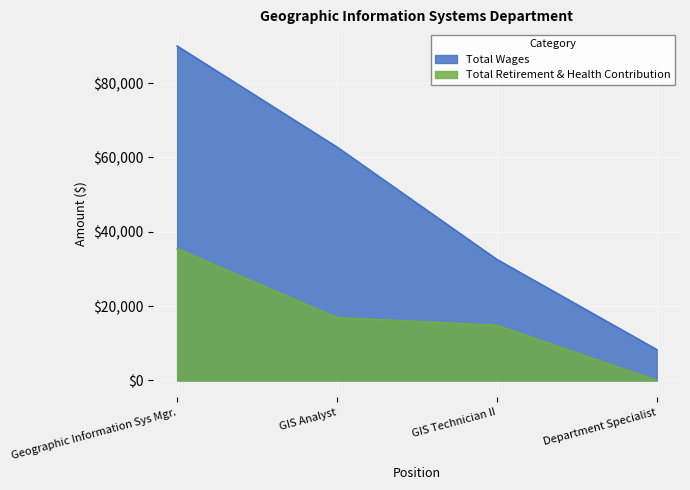

What is the total value across all series at Geographic Information Sys Mgr.?

125389